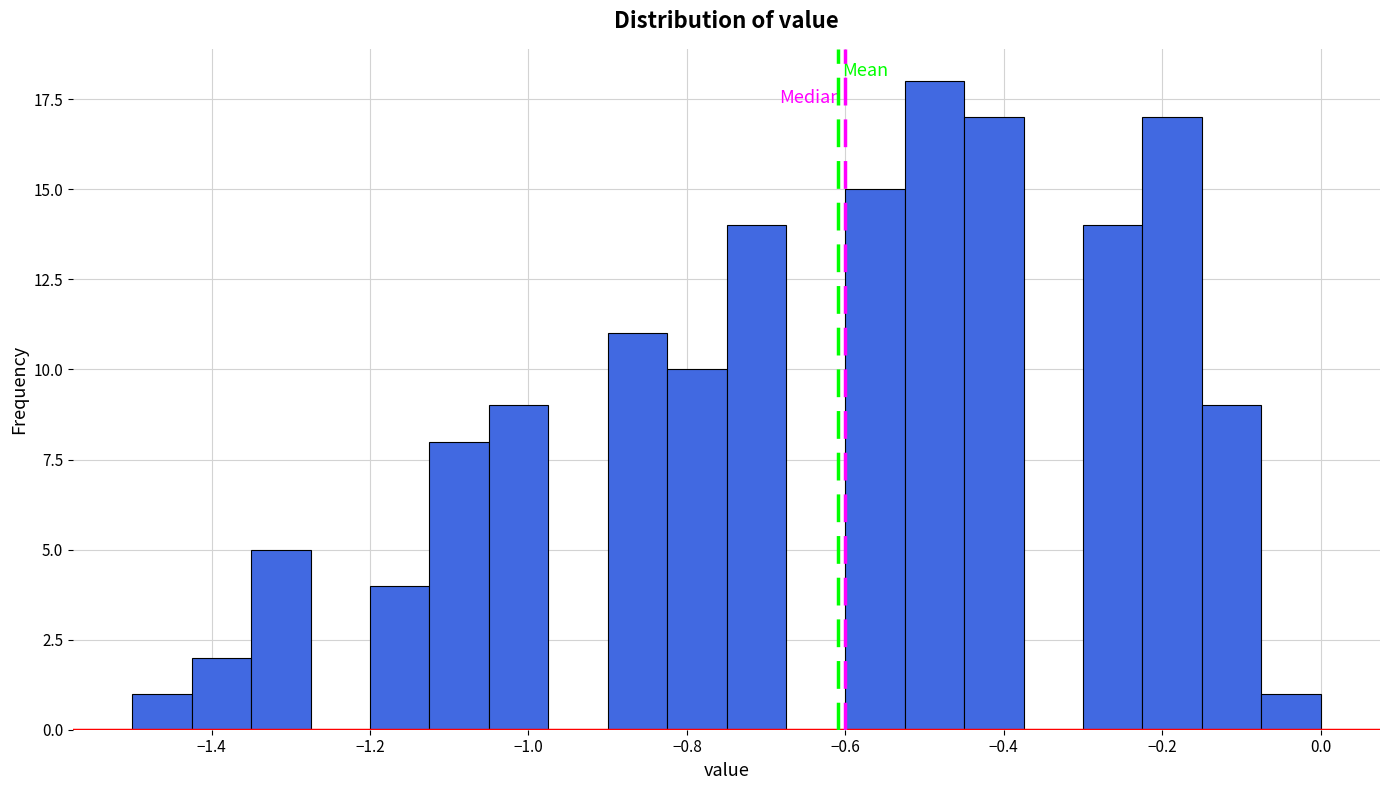

Read against the x-axis, roughly where is the centre of the tallest bar?

-0.48